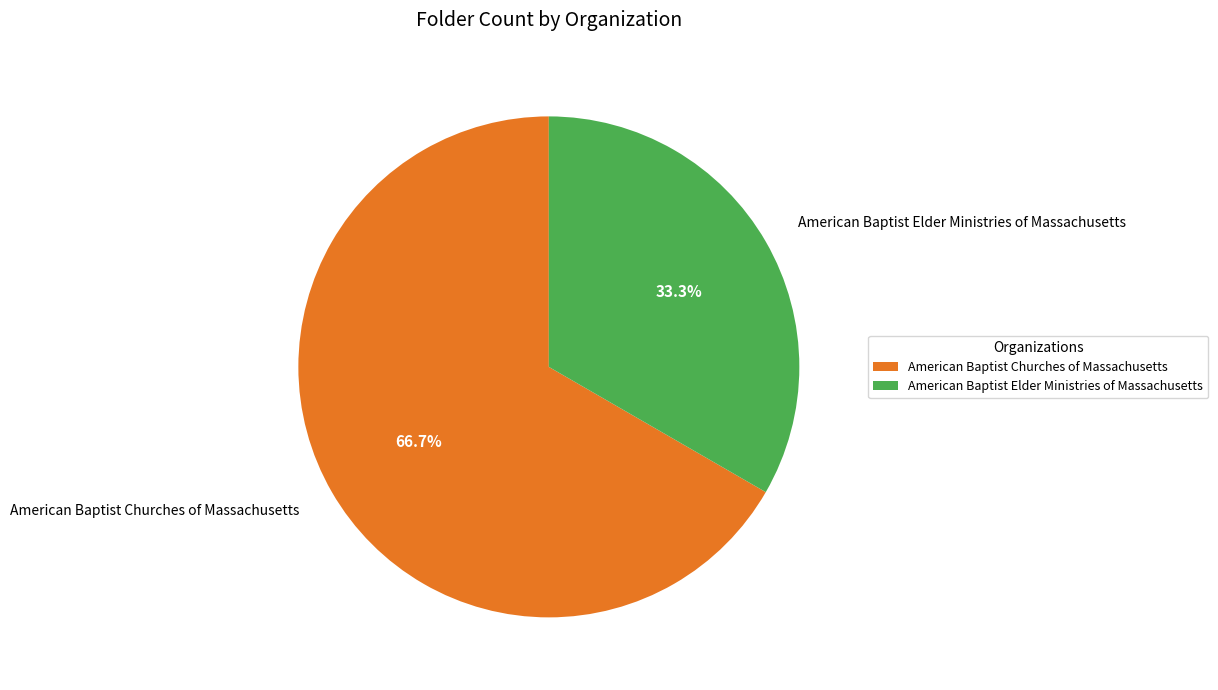

Do American Baptist Churches of Massachusetts and American Baptist Elder Ministries of Massachusetts together represent more than half of the pie?

Yes